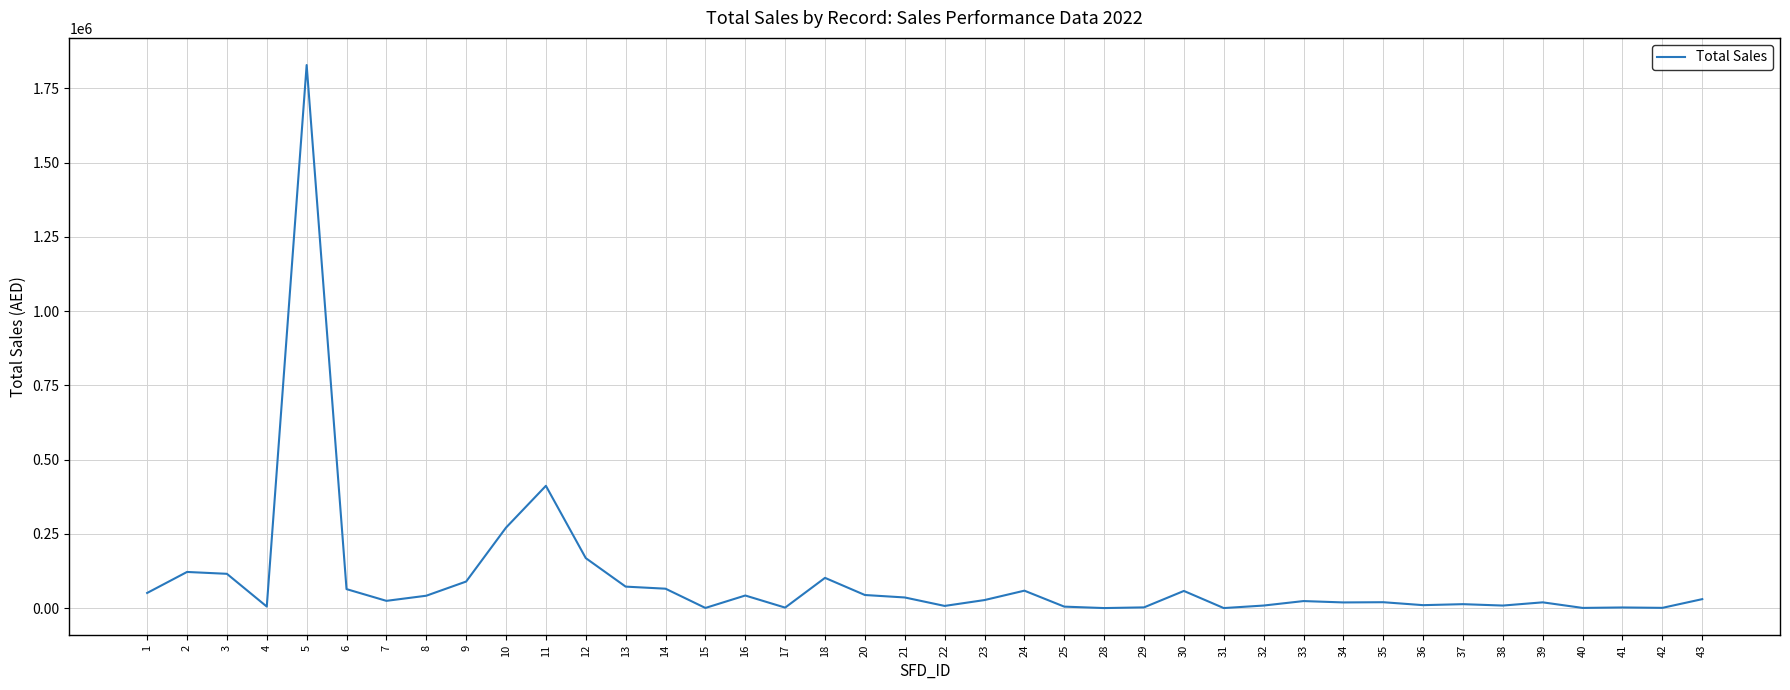

What is the difference between the values at 33 and 35?

3833.4